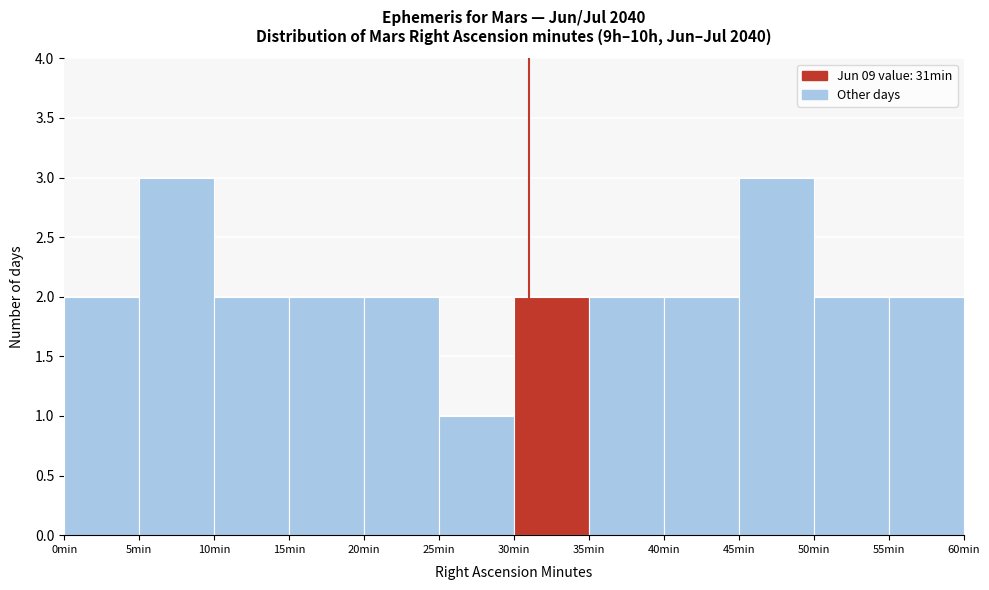

How tall is the bar that spans 0 to 5 on the x-axis? The values are not printed on the chart, so give them approximately, as read against the axis.

2